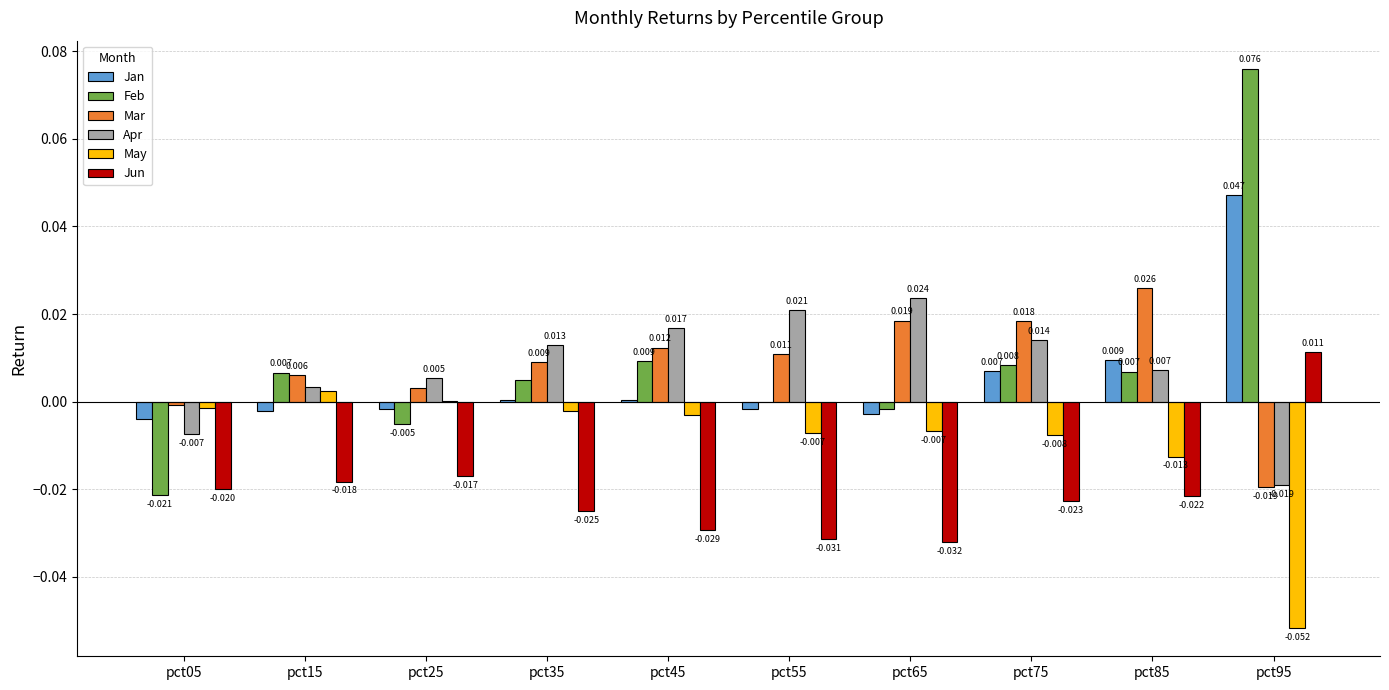

Between pct25 and pct65, which series saw the biggest shift?

Apr